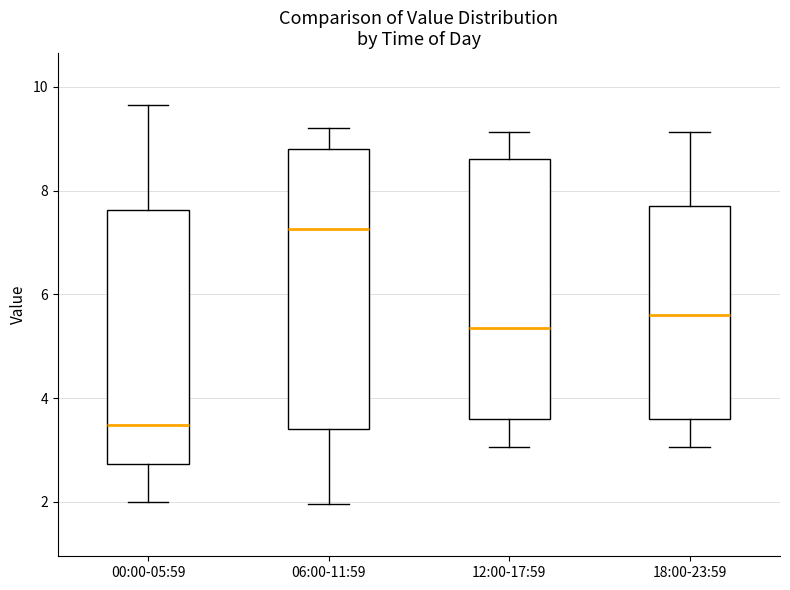

Where does the lower whisker of the box for 00:00-05:59 end on the y-axis? The values are not printed on the chart, so give them approximately, as read against the axis.

2.0